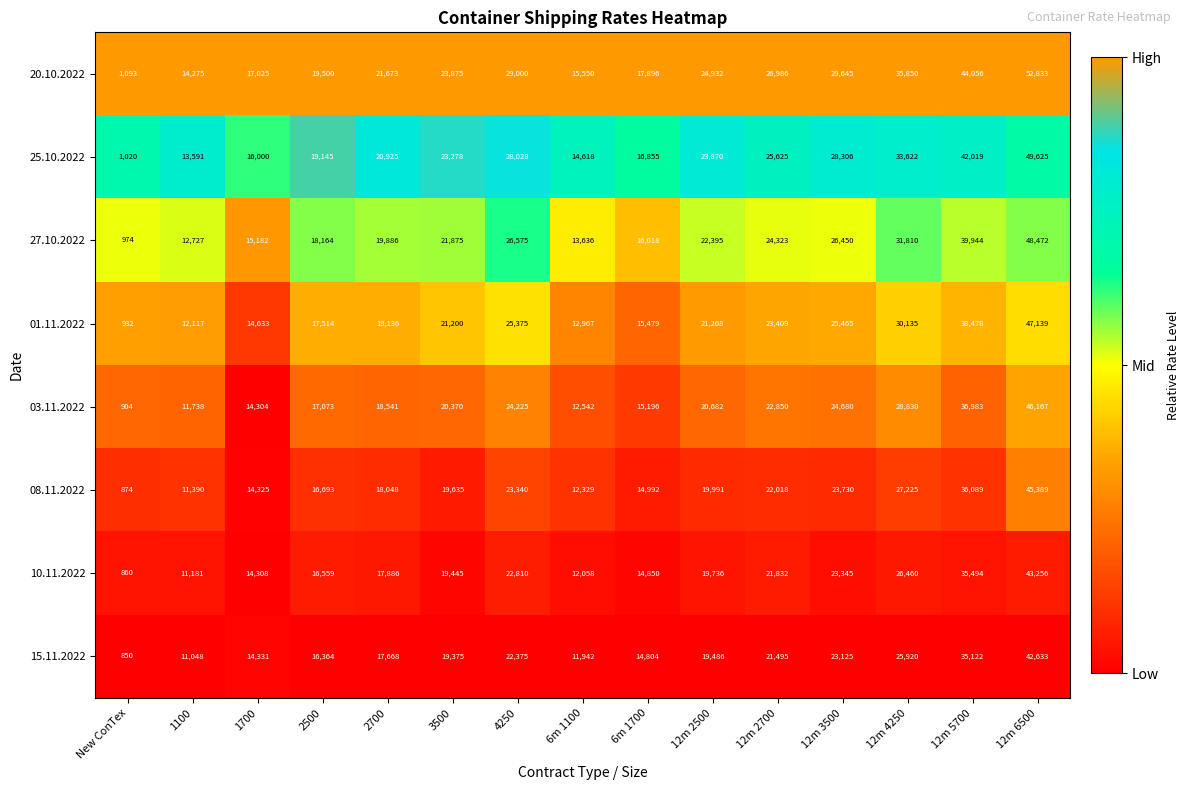

Which series changed the most between 3500 and 12m 4250?

20.10.2022